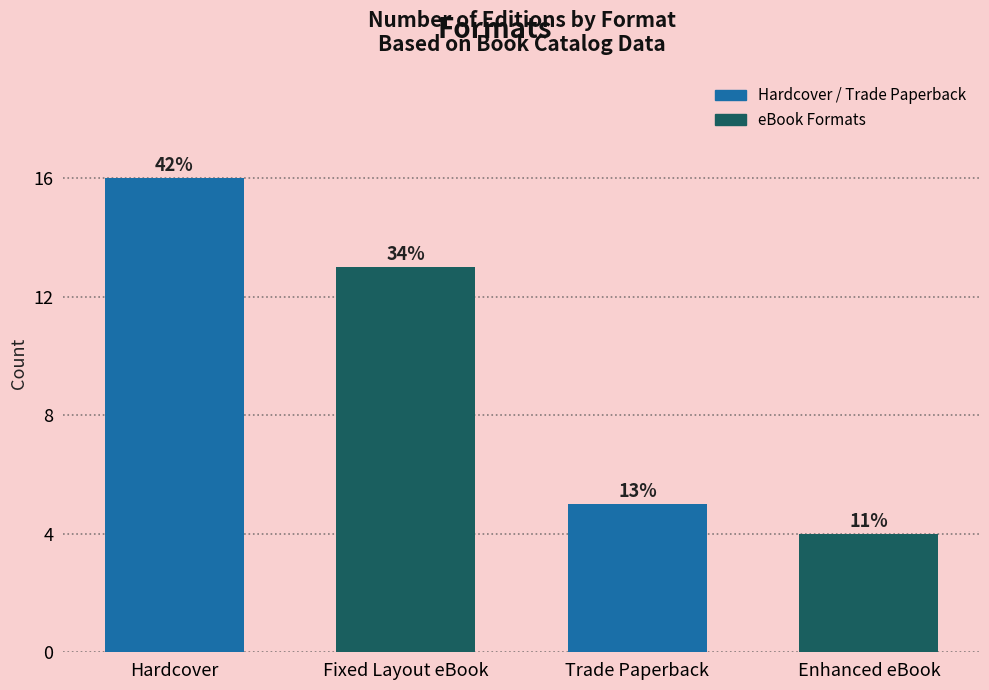

At which category does the chart reach its minimum across all series?

Enhanced eBook